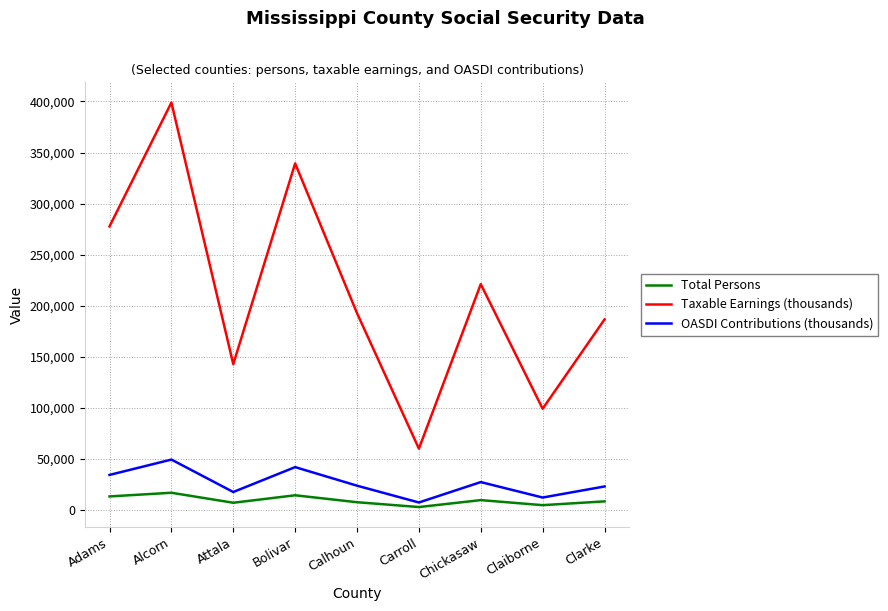

Which category has the lowest value in the Taxable Earnings (thousands) series?

Carroll